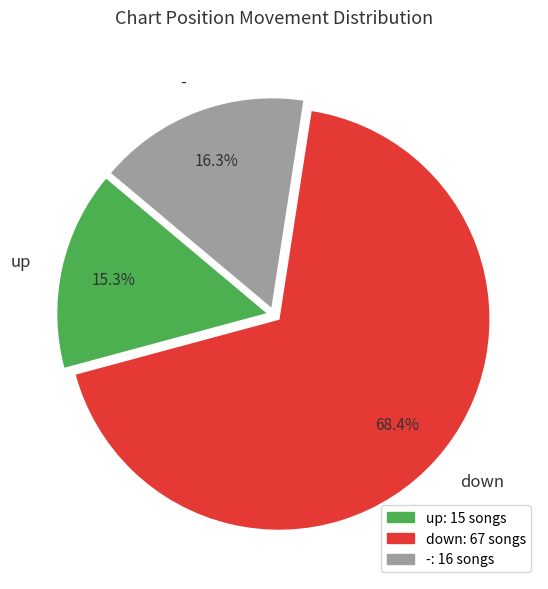

Is there any slice that represents more than half of the pie?

Yes